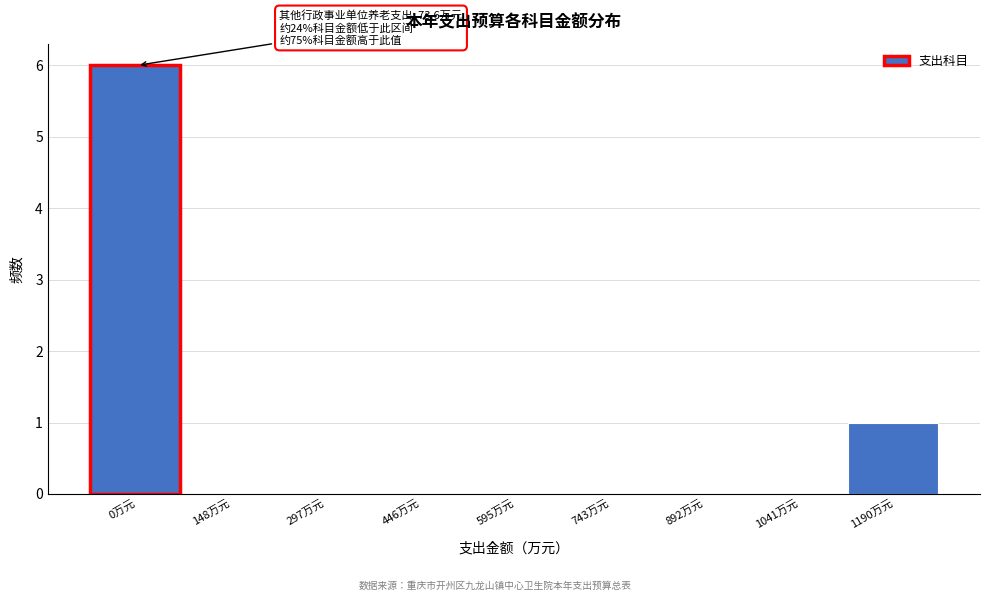

Reading left to right, transcribe all the data shown in this chart.

0万元=6	148万元=0	297万元=0	446万元=0	595万元=0	743万元=0	892万元=0	1041万元=0	1190万元=1